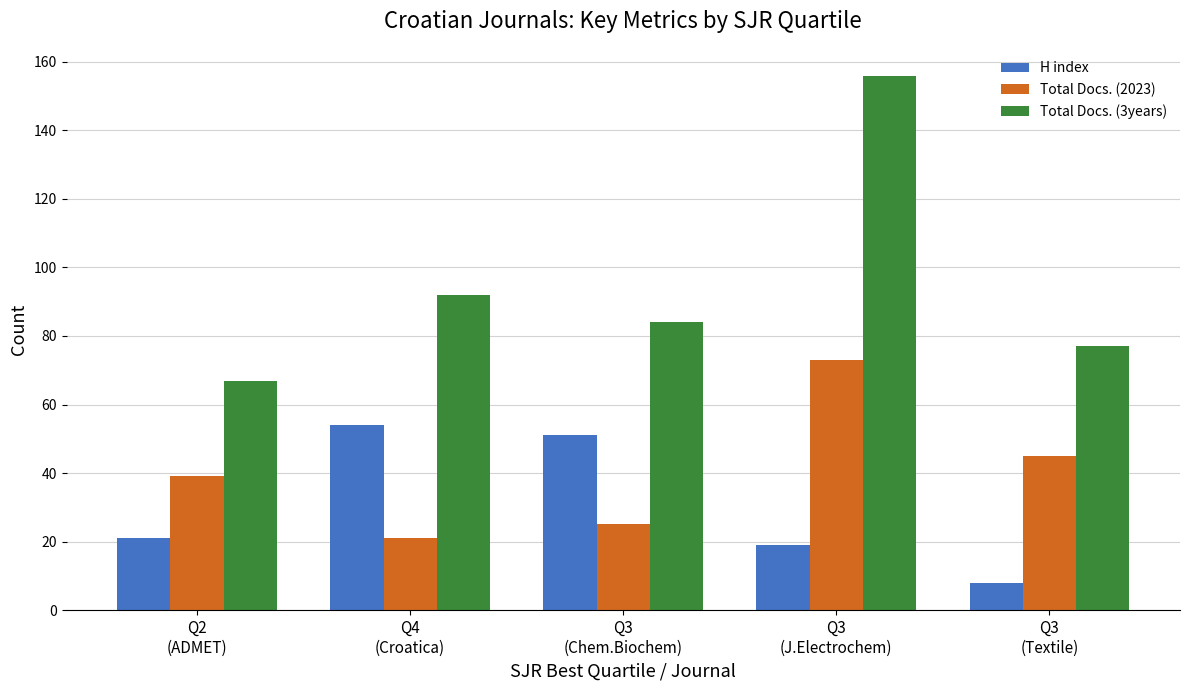

What is the difference between the H index values at Q2
(ADMET) and Q3
(Chem.Biochem)?

30